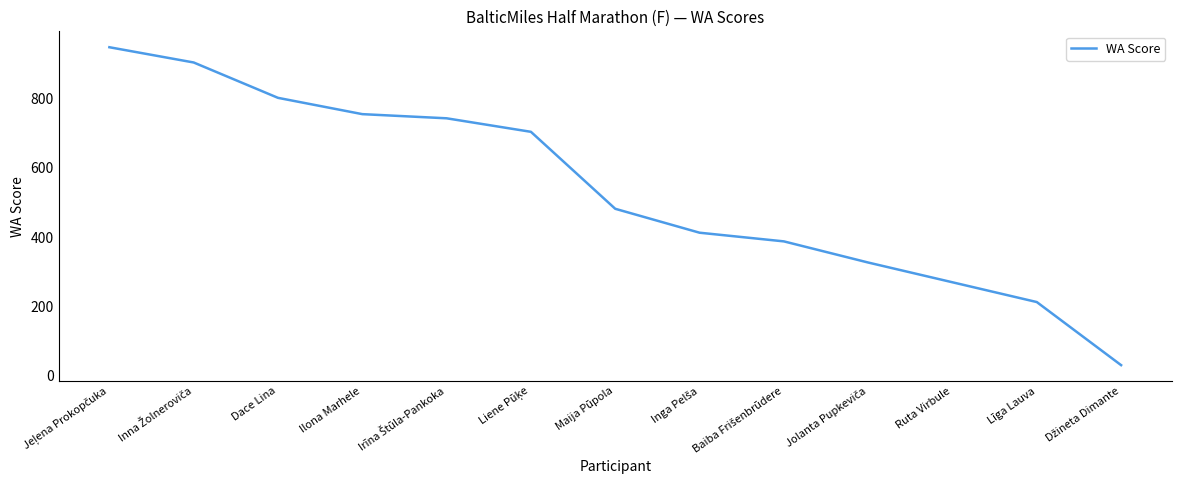

What is the difference between the maximum and minimum values?

917